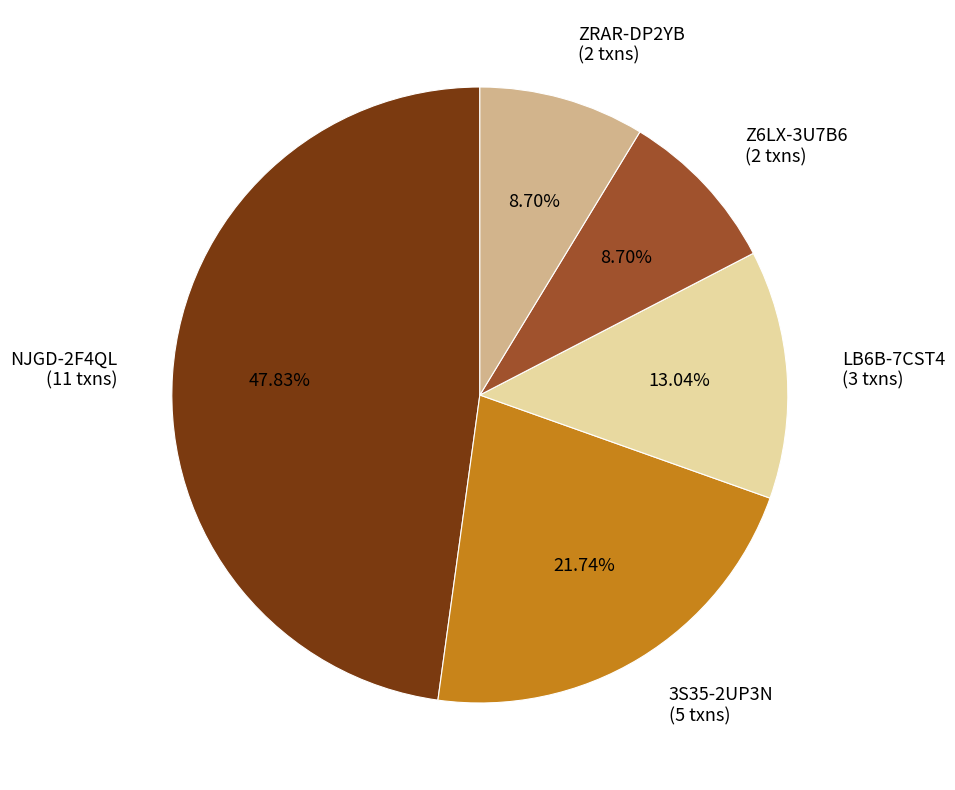

Count the number of slices in the pie.

5